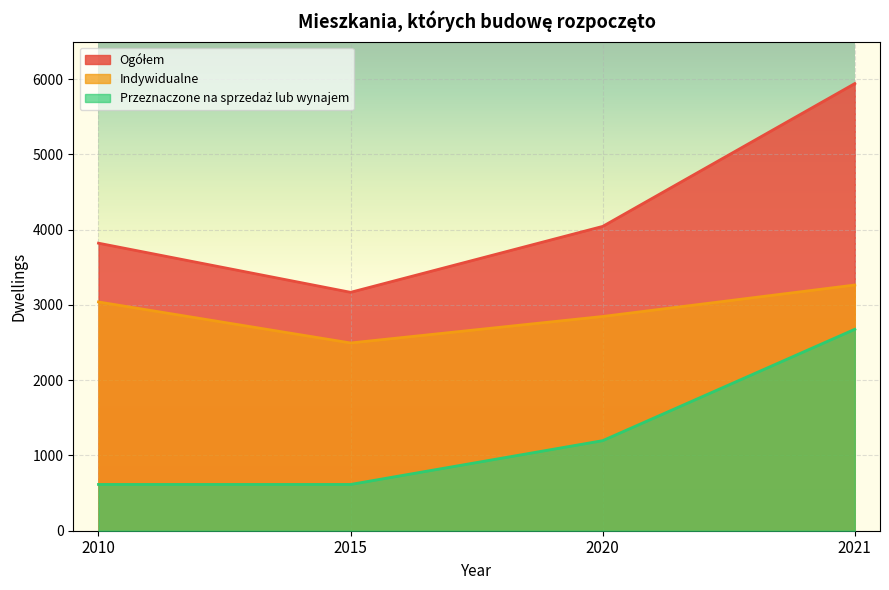

What is the approximate value of Ogółem at 2020, to the nearest 10?

4040